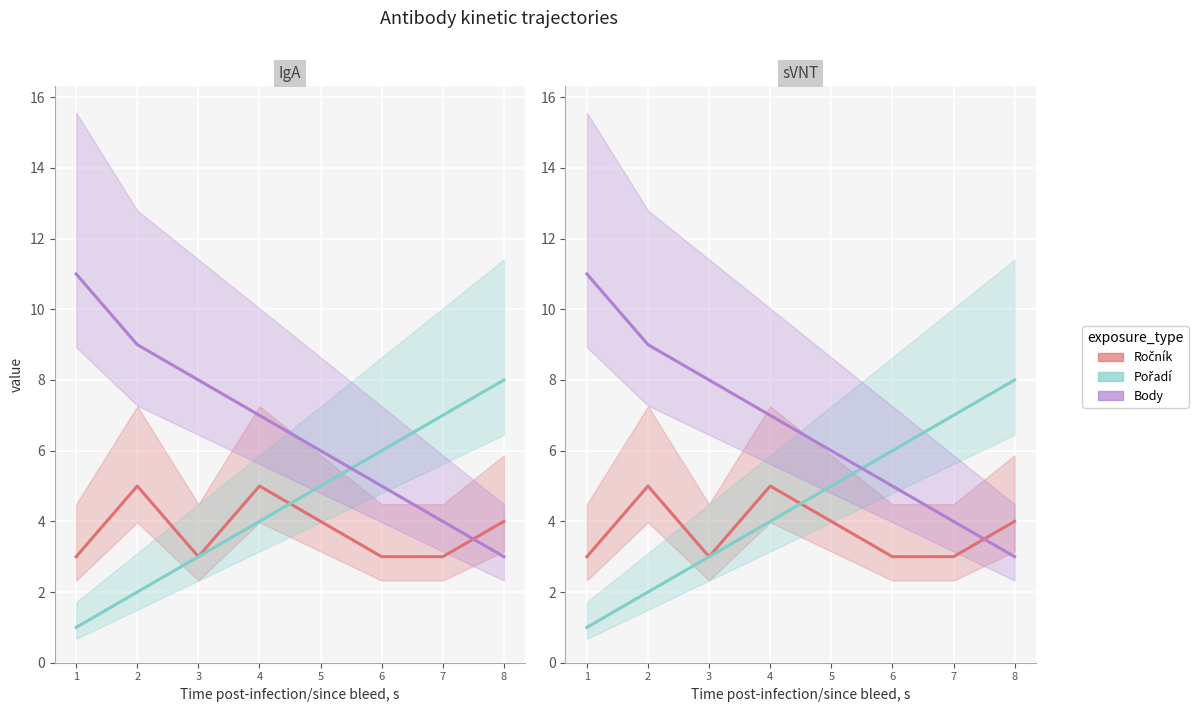

How many lines are shown in the chart?

3